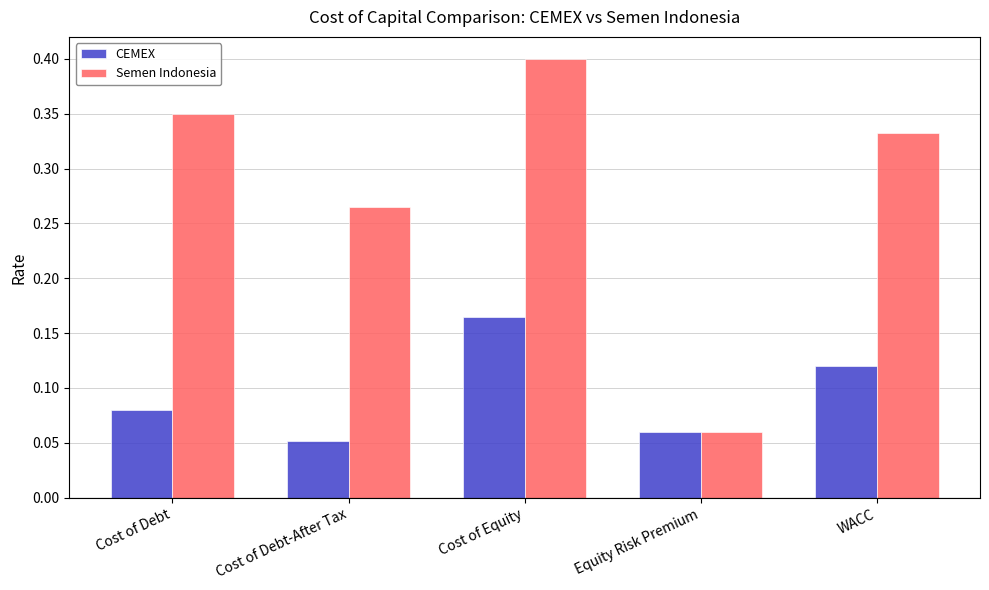

What is the total value across all series at Cost of Equity?

0.6